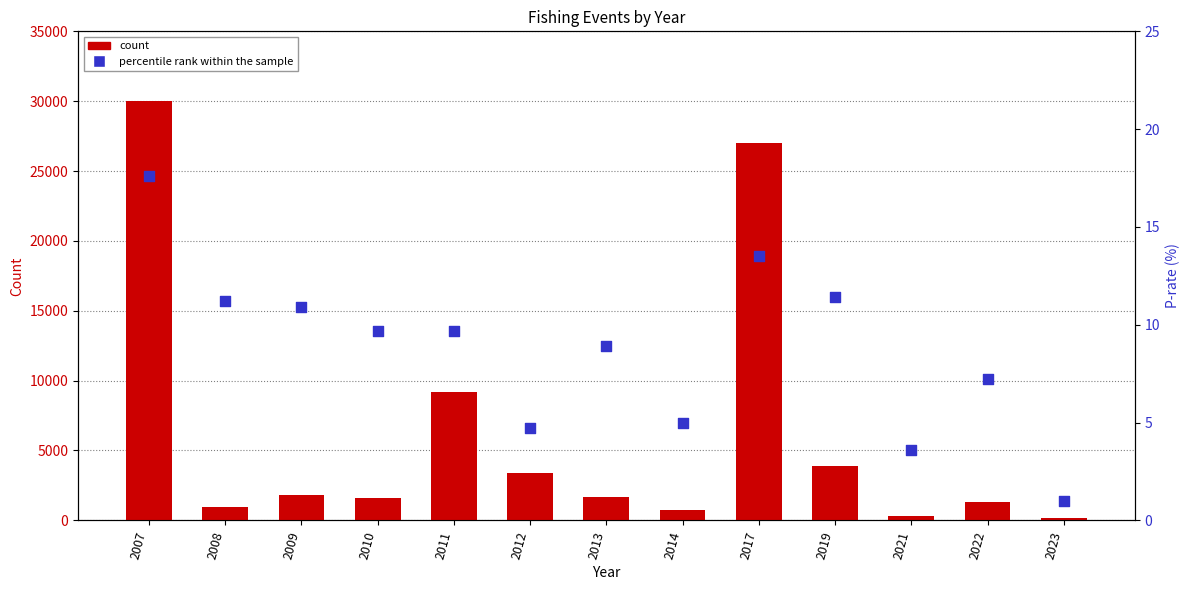

At which category is the sum across all series the highest?

2007